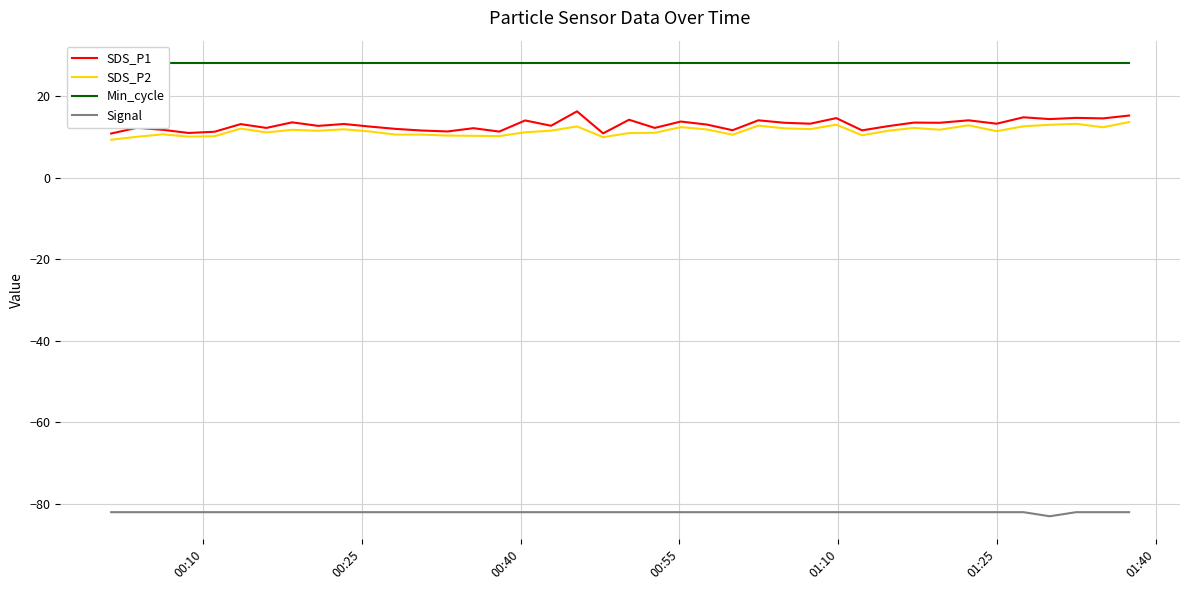

True or false: Min_cycle and SDS_P2 cross at least once.

False